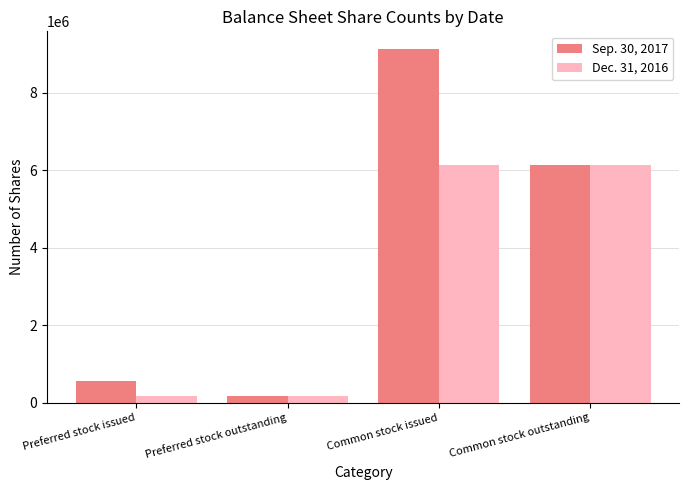

Reading left to right, transcribe all the data shown in this chart.

Sep. 30, 2017: 555555	170940	9135181	6144762
Dec. 31, 2016: 170940	170940	6144762	6144762